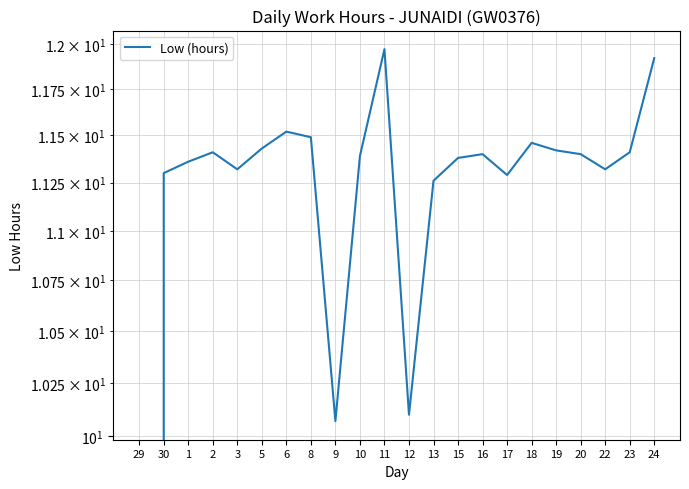

The chart shows a value of 6.7 at 17. True or false?

False